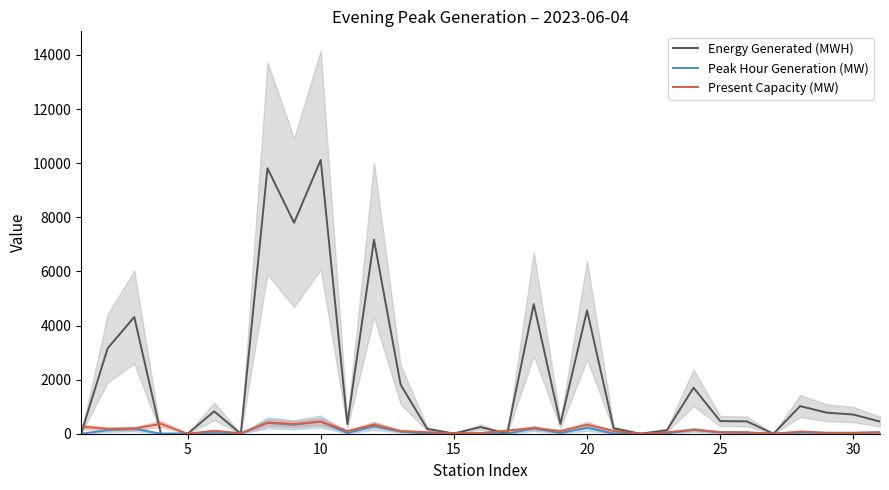

What are all the series names shown in the legend?

Energy Generated (MWH), Peak Hour Generation (MW), Present Capacity (MW)